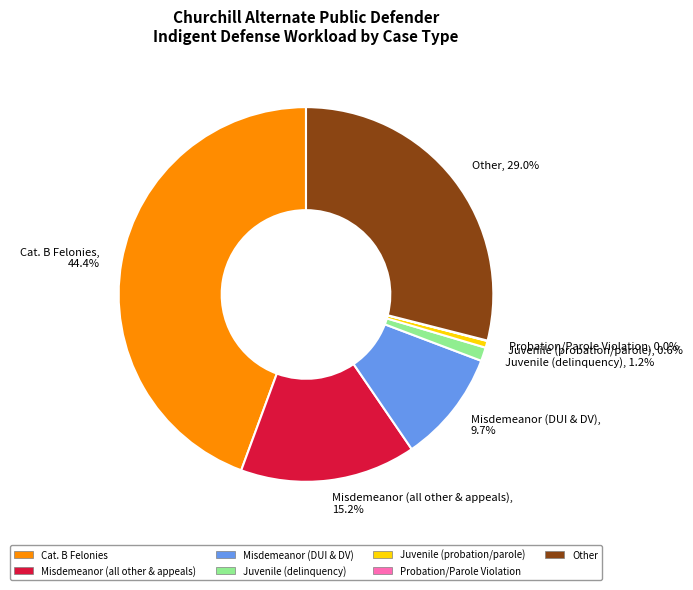

Between Misdemeanor (DUI & DV), 9.7% and Juvenile (probation/parole), 0.6%, which is larger?

Misdemeanor (DUI & DV), 9.7%